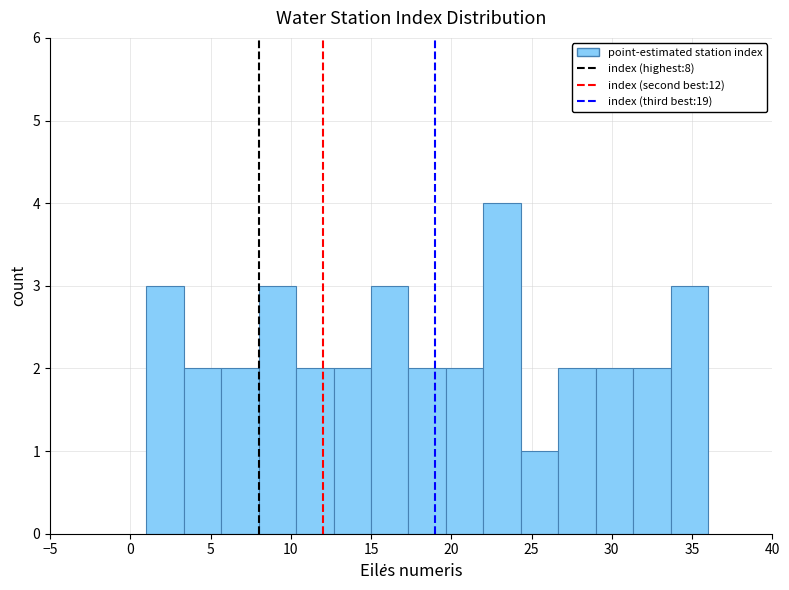

Over which range of the x-axis is the bar tallest?

22.0 to 24.5